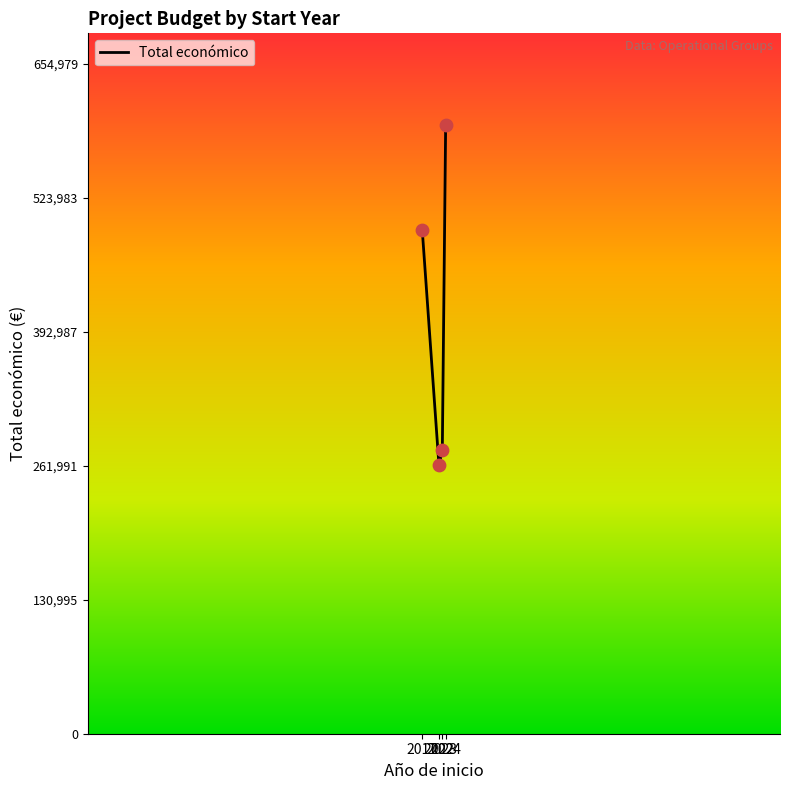

Approximately how many times larger is the value at 2023 compared to 2022?

1.1